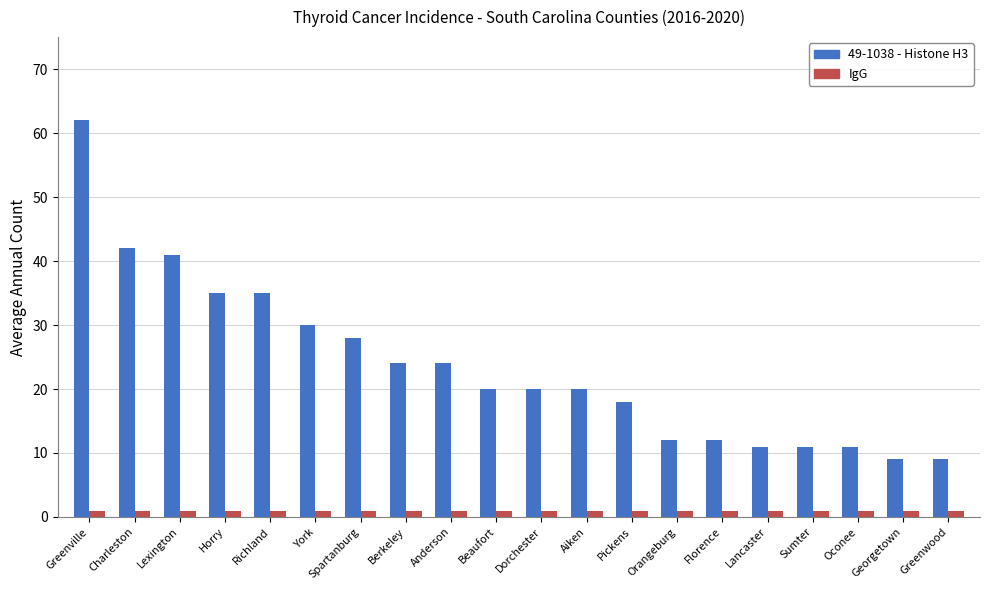

What is the average value of the 49-1038 - Histone H3 series?

24